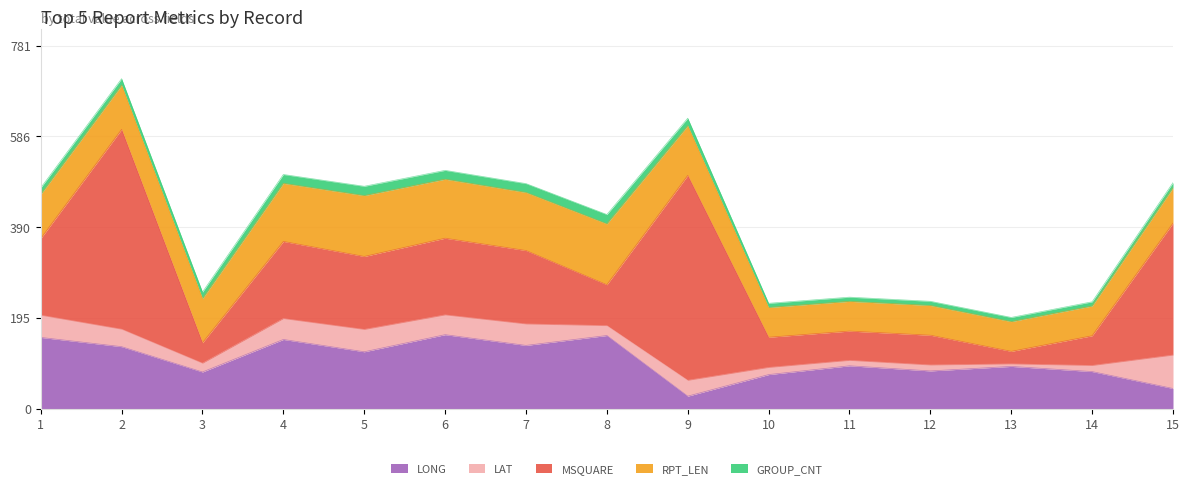

How many categories are shown in the chart?

15